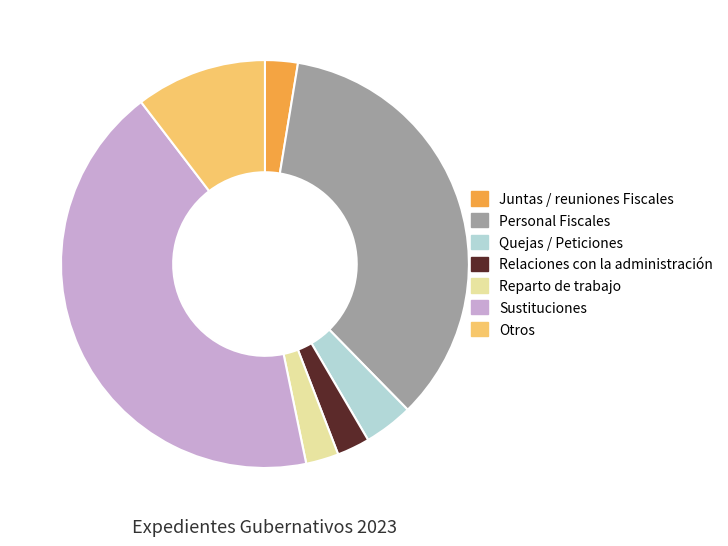

Do Relaciones con la administración and Personal Fiscales together represent more than half of the pie?

No